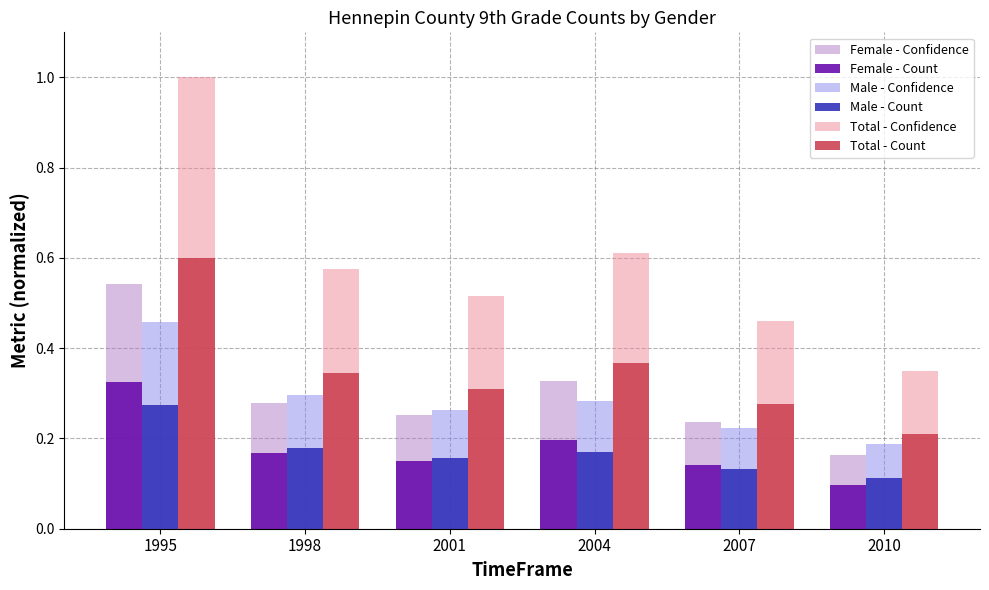

Which series has the largest total across all categories?

Total - Confidence